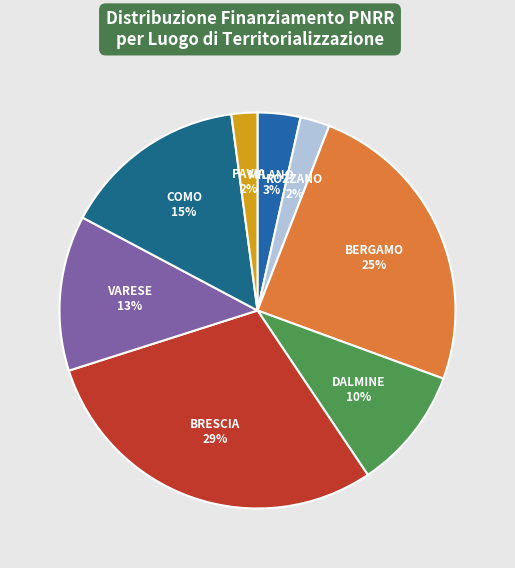

Does any single category account for the majority?

No